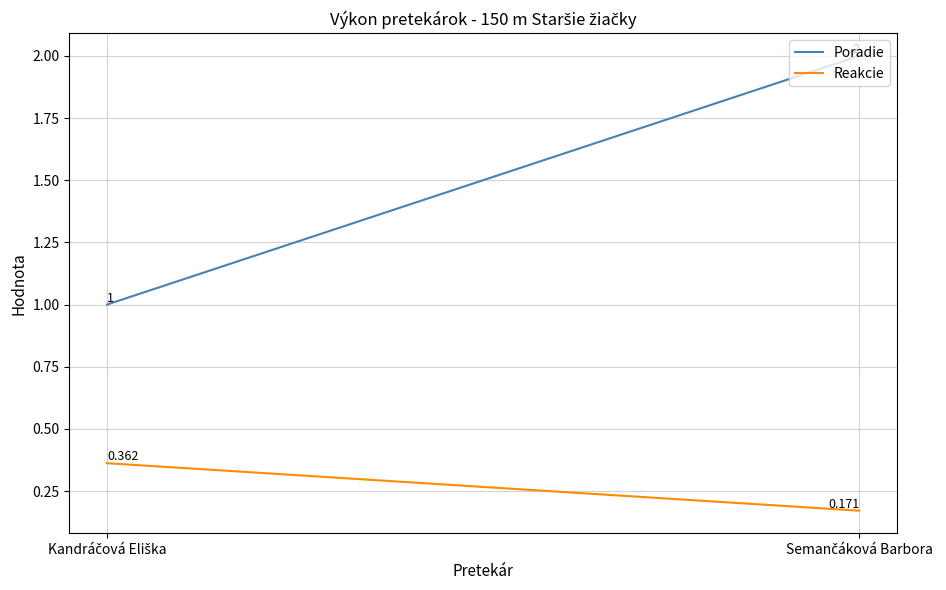

What is the minimum value shown in the chart?

0.2